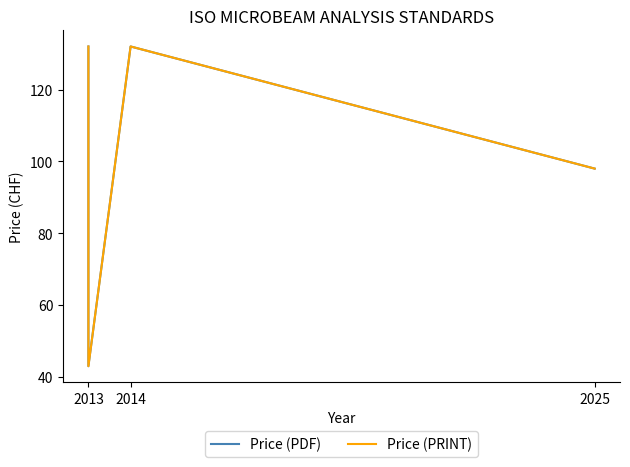

Is this an area chart (filled region under the line)?

No